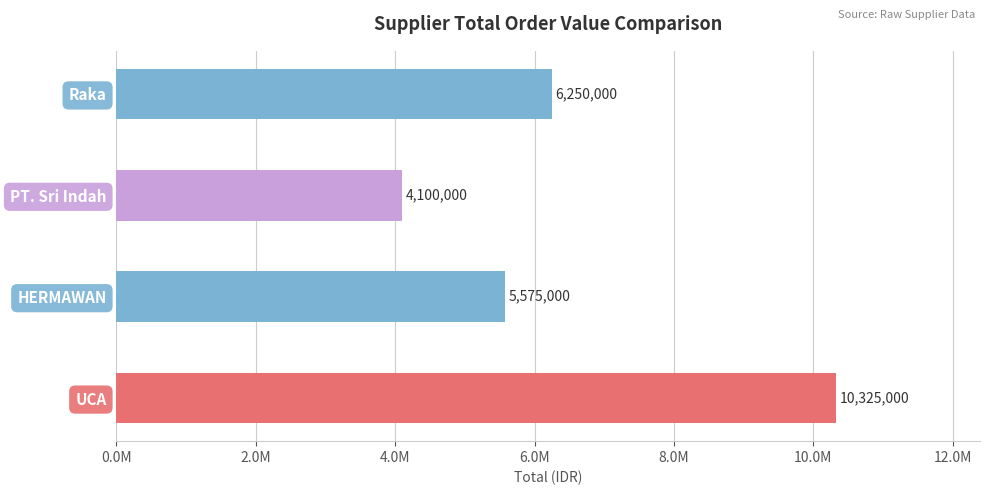

List the labels in order of value, smallest first.

PT. Sri Indah, HERMAWAN, Raka, UCA